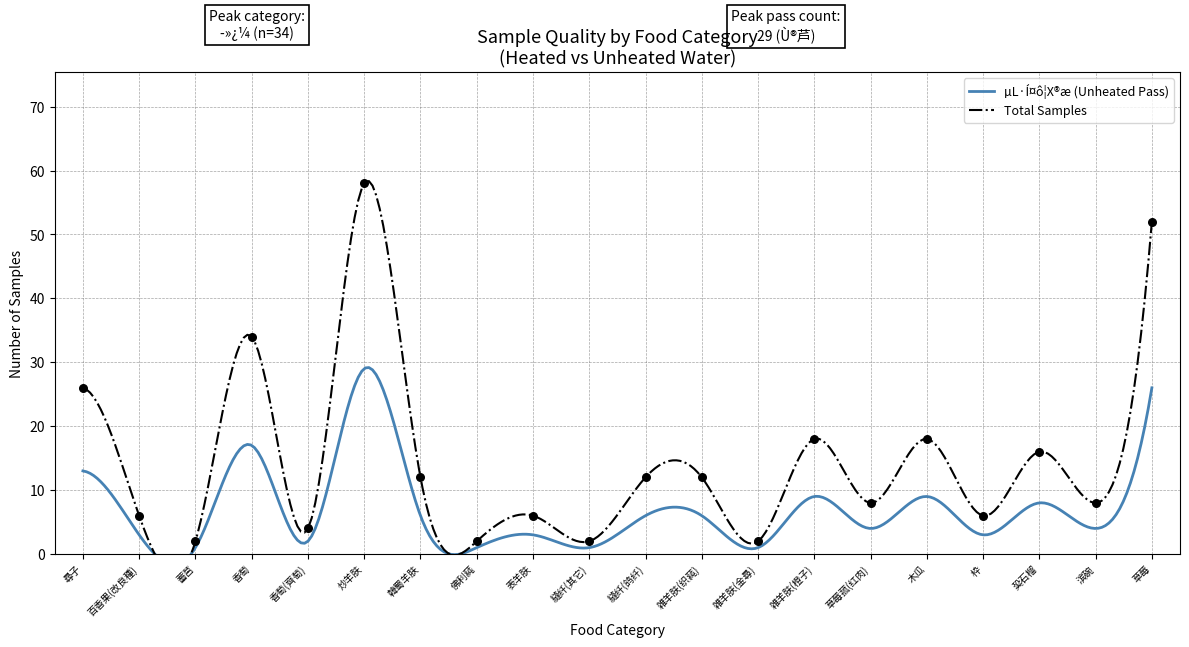

Which series reaches the maximum Y coordinate?

total